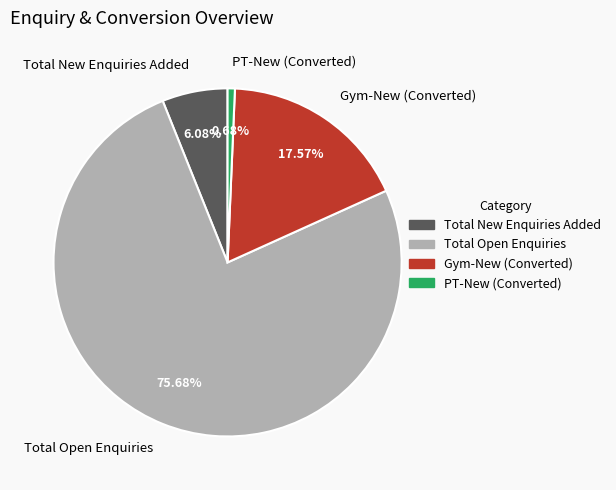

What portion of the pie excludes Gym-New (Converted)?

82.4%